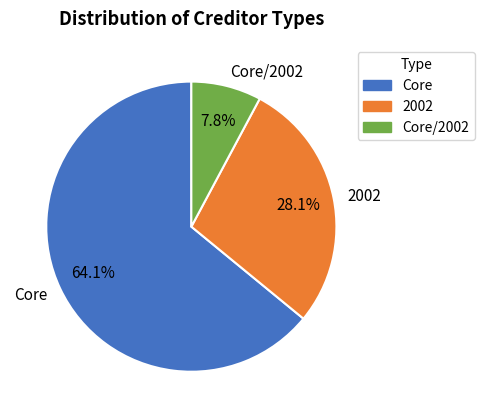

Count the number of slices in the pie.

3